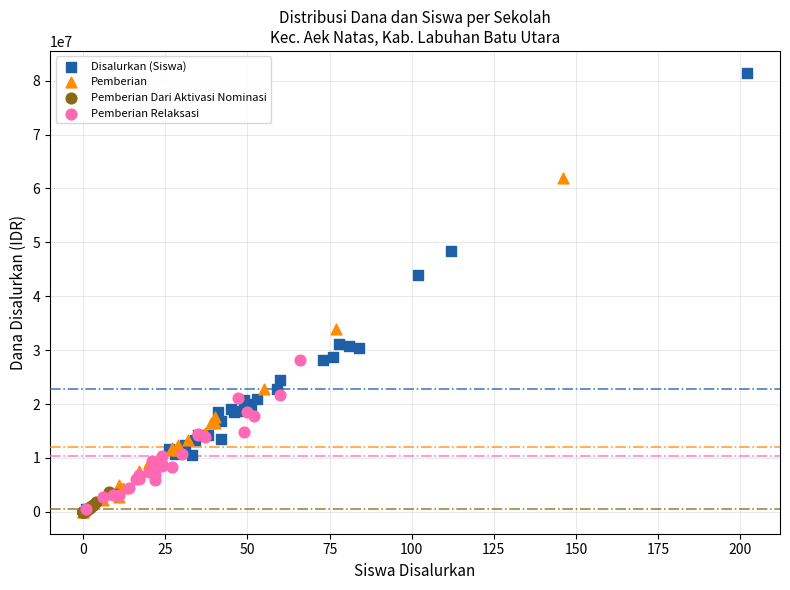

Which series has the widest spread of Y values?

Disalurkan (Siswa)